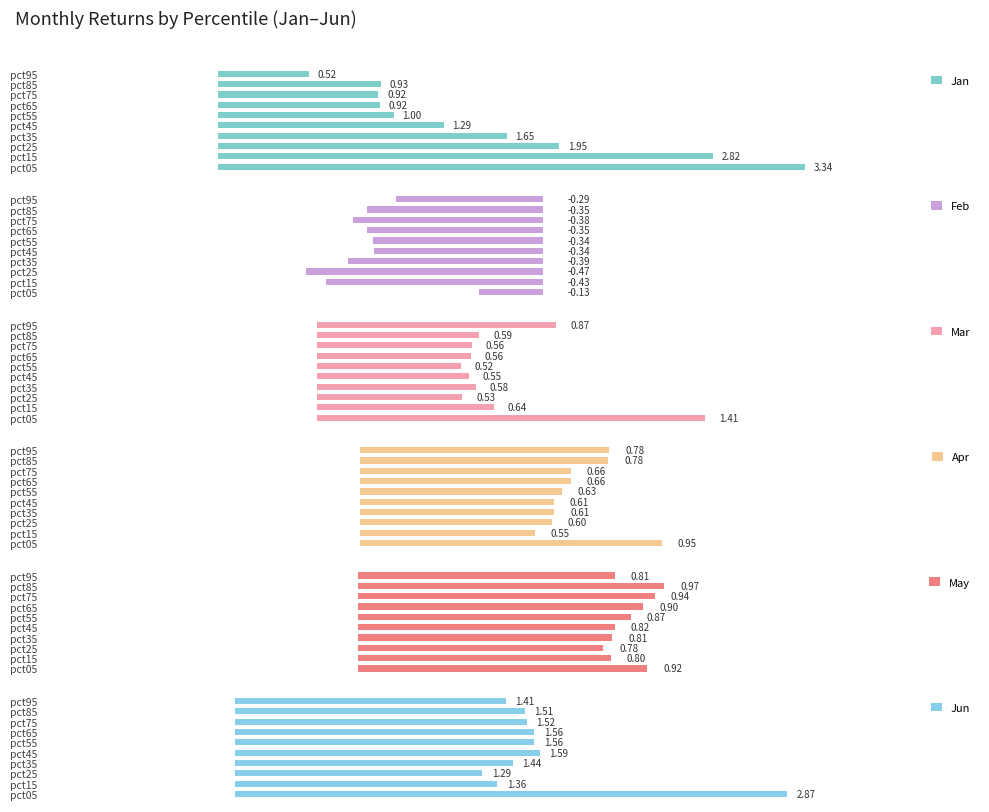

Is it true that Feb equals -0.4 at pct85?

True